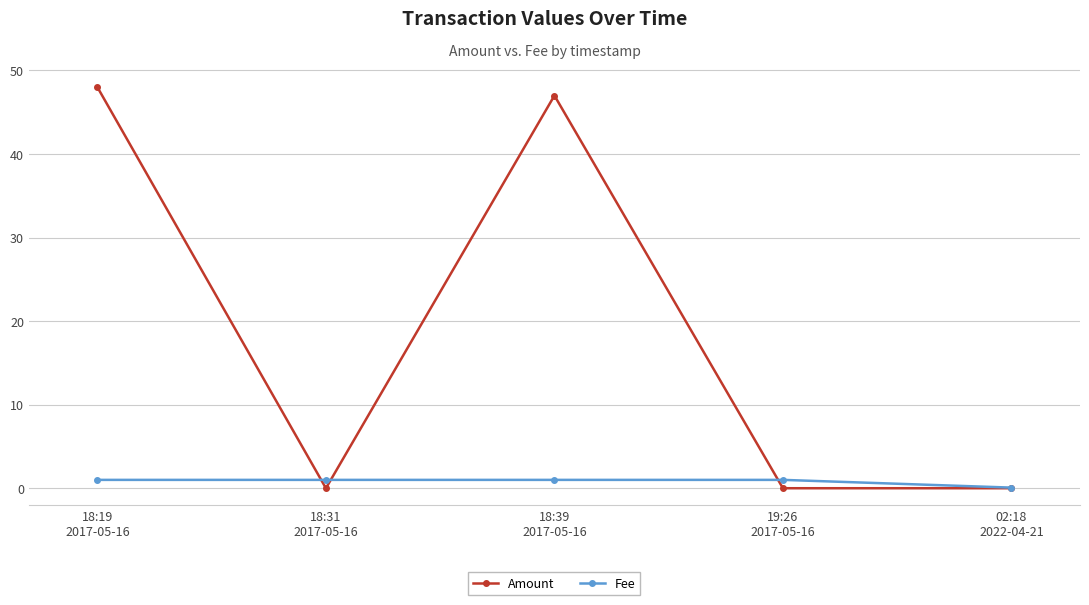

Count the number of data series in this chart.

2